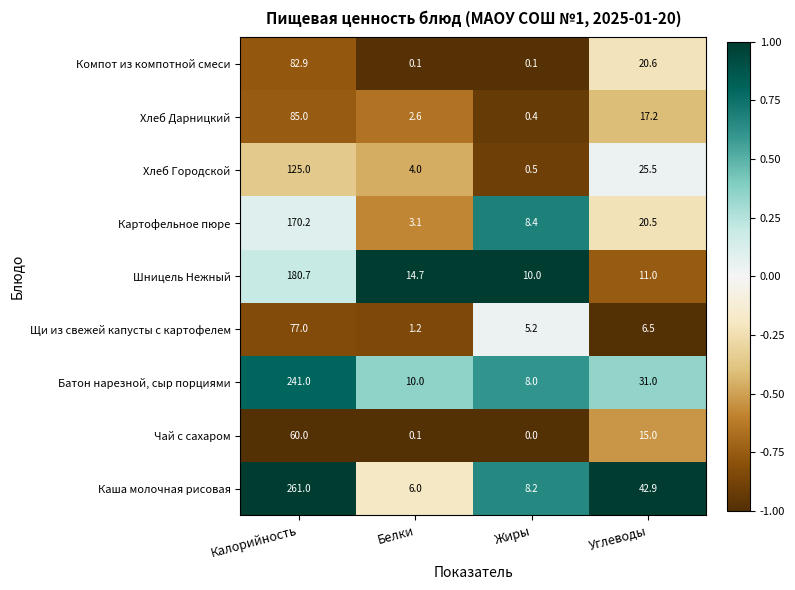

How many data points in Картофельное пюре are less than 20?

2